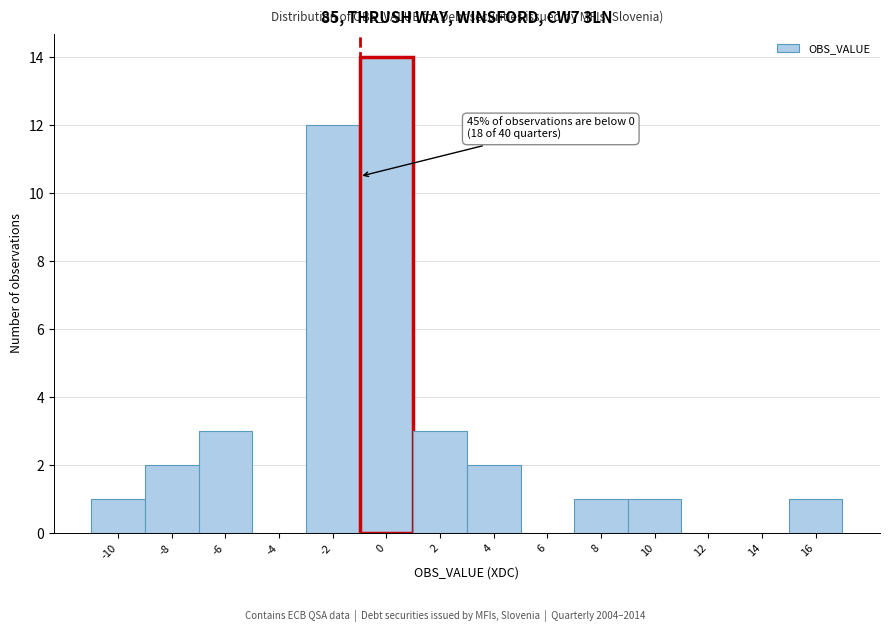

Reading left to right, extract all data points from this chart.

-10=1	-8=2	-6=3	-4=0	-2=12	0=14	2=3	4=2	6=0	8=1	10=1	12=0	14=0	16=1